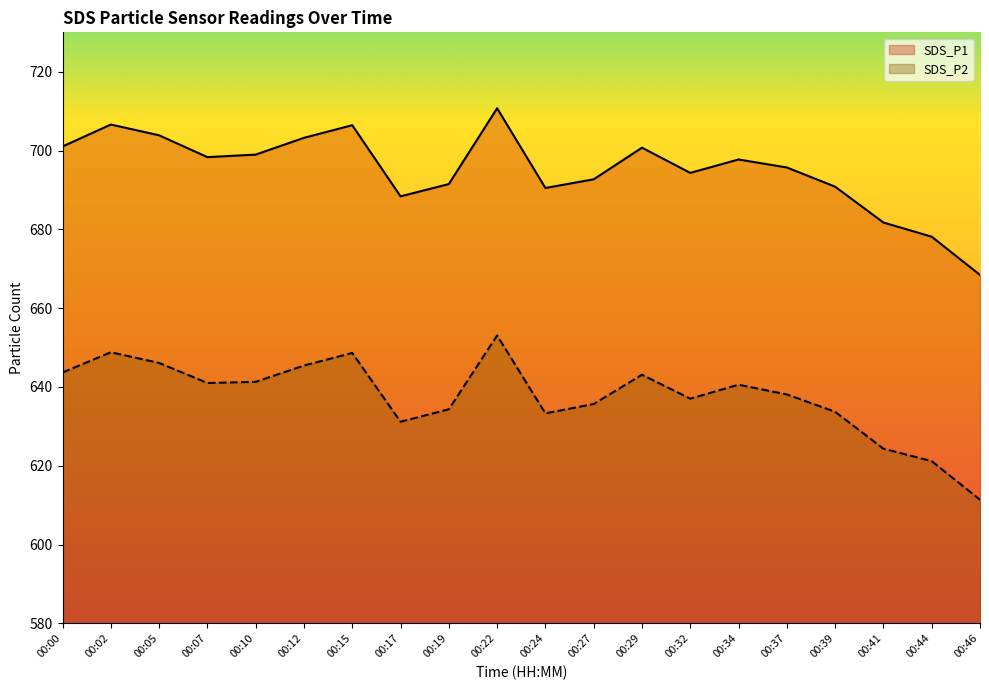

At 00:41, list the series in order from smallest to largest.

SDS_P2, SDS_P1